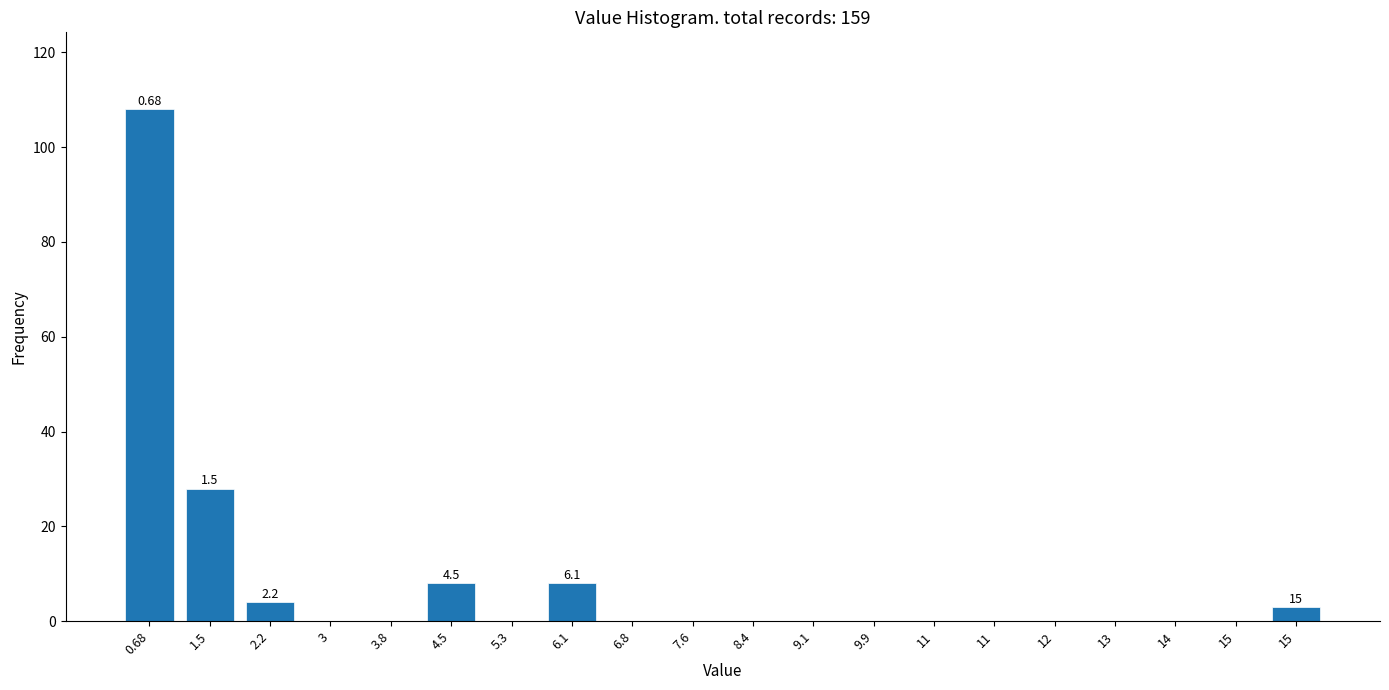

Count the number of categories in the chart.

20